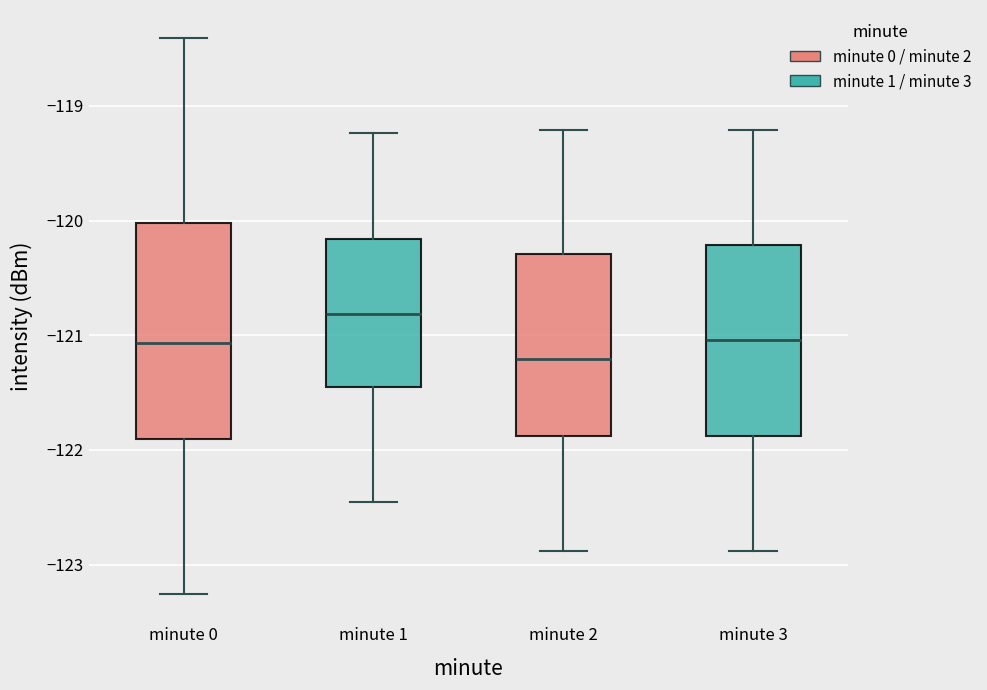

Comparing the boxes themselves (not the whiskers), which one is the tallest?

minute 0